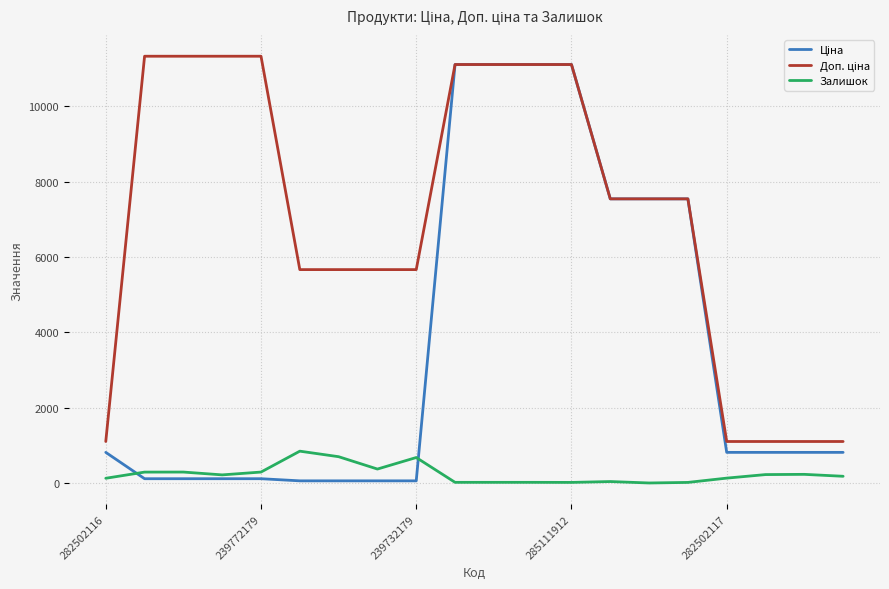

What is the difference between the second highest and second lowest values in the Залишок series?

683.0